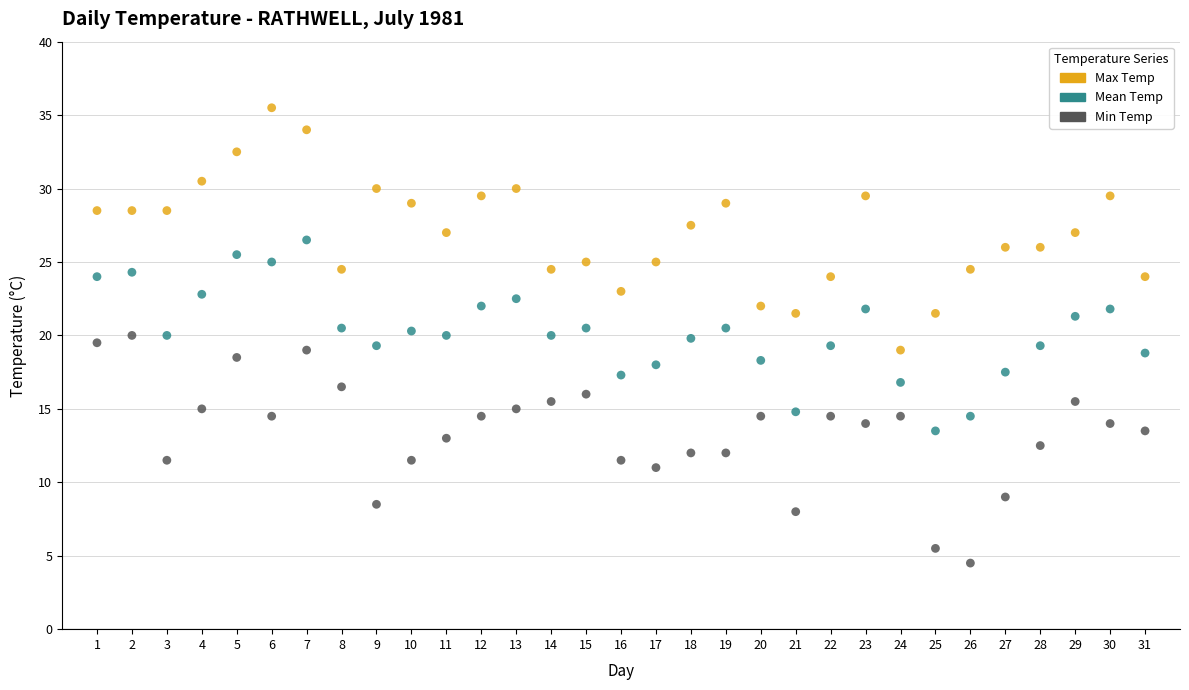

Which series reaches the maximum Y coordinate?

Max Temp